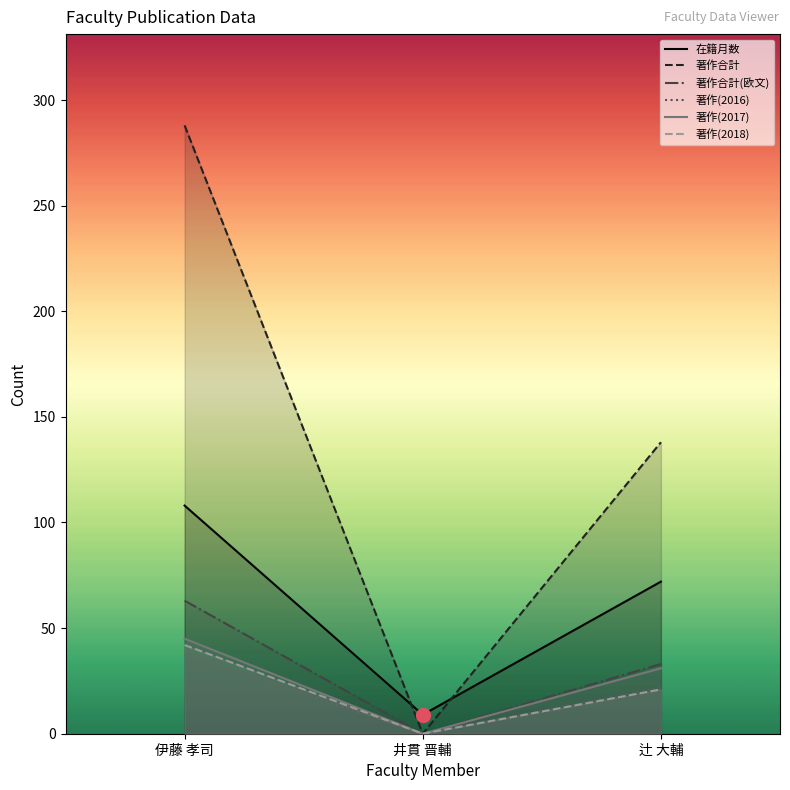

What is the sum of the values at 井貫 晋輔 and 辻 大輔?

81